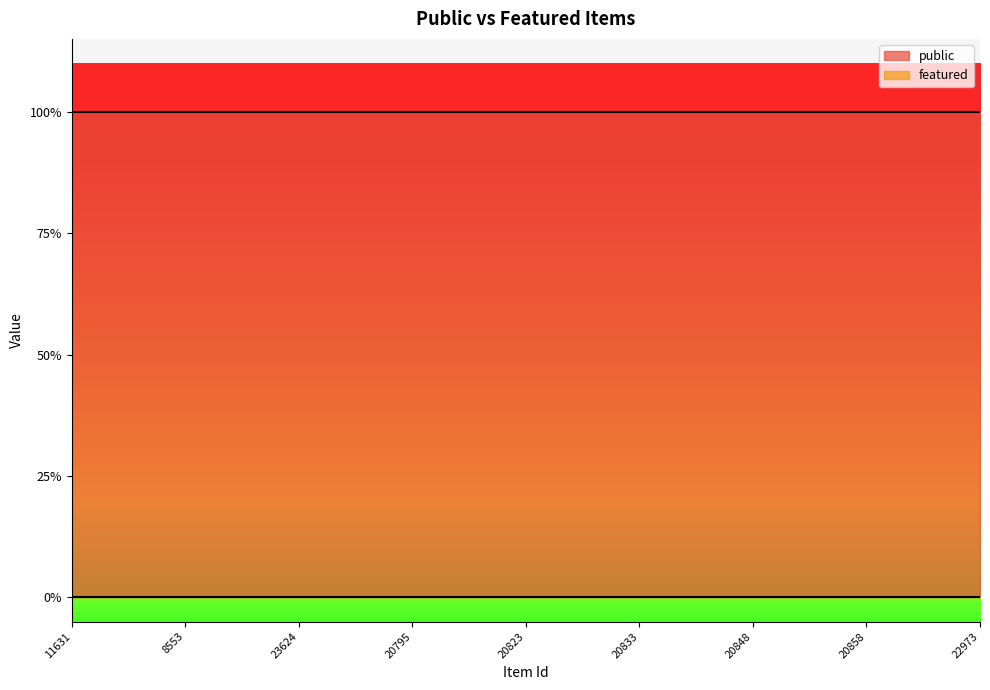

True or false: public has a value of 1 at 11633.

True